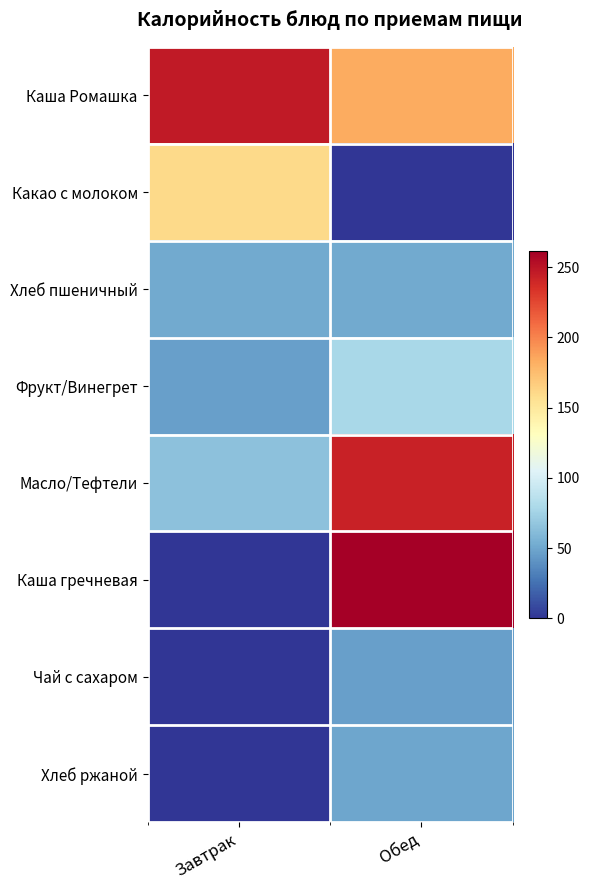

Which series has the largest range (max minus min)?

Каша гречневая